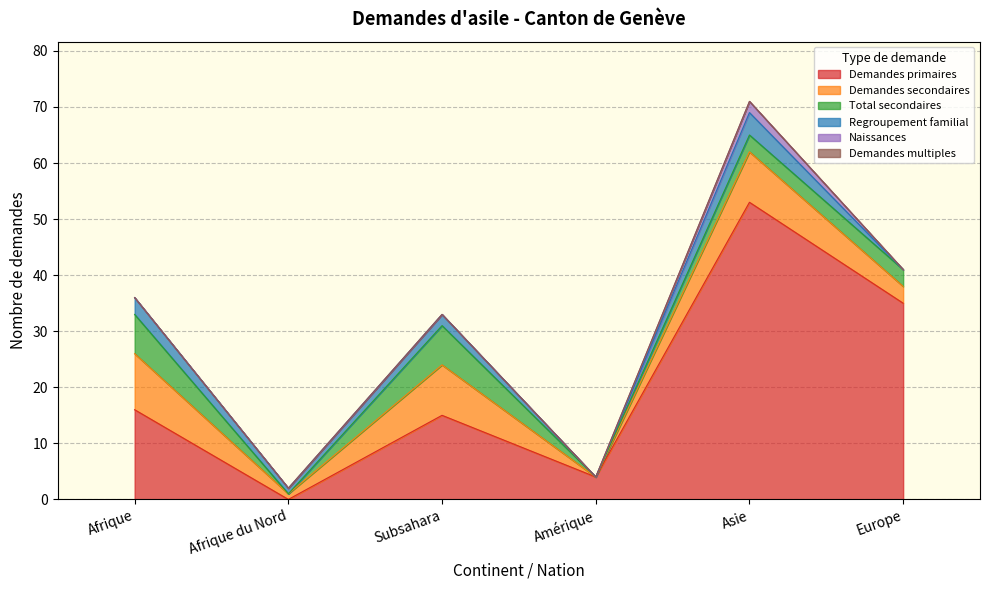

At which category does Demandes primaires reach its first local valley?

Afrique du Nord